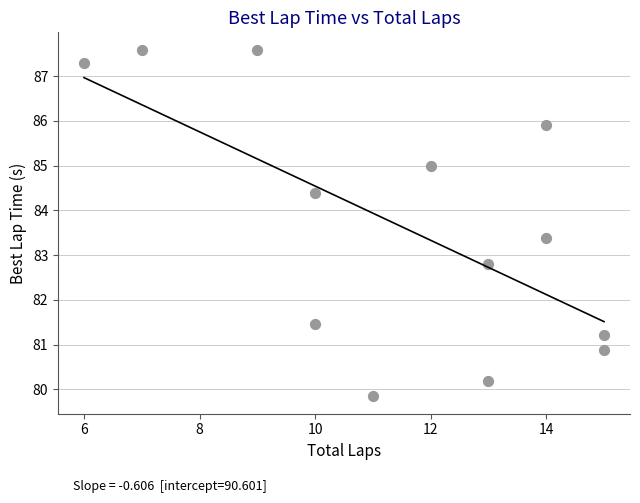

What Y value in the scatter plot is closest to 83?

82.8